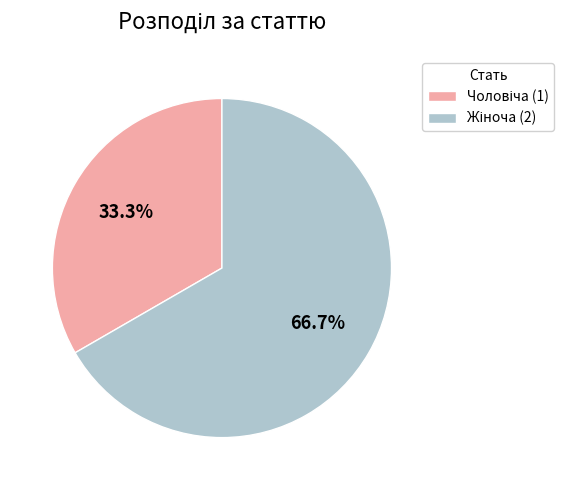

Is there any slice that represents more than half of the pie?

Yes